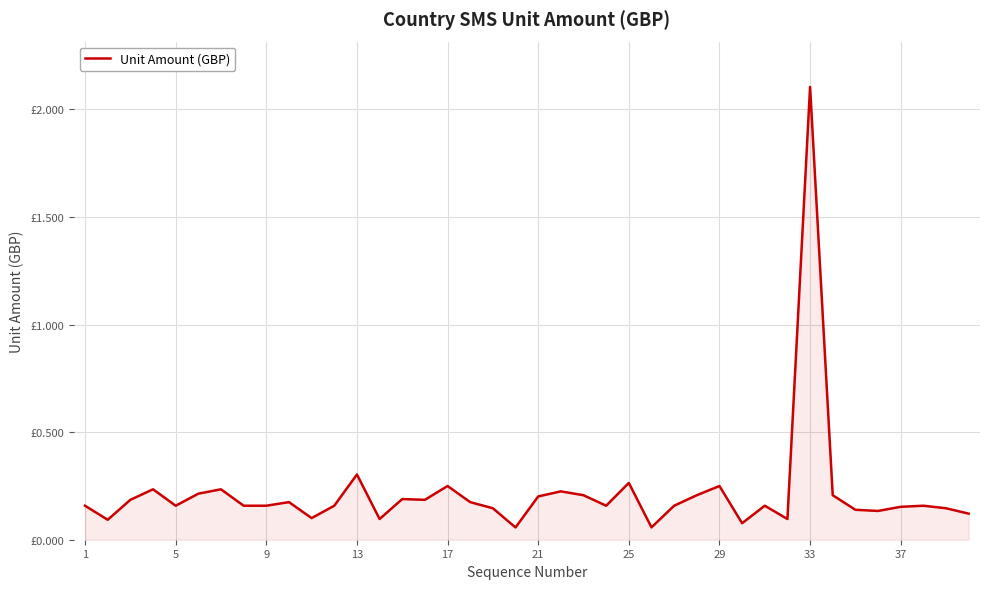

Is this an area chart (filled region under the line)?

Yes